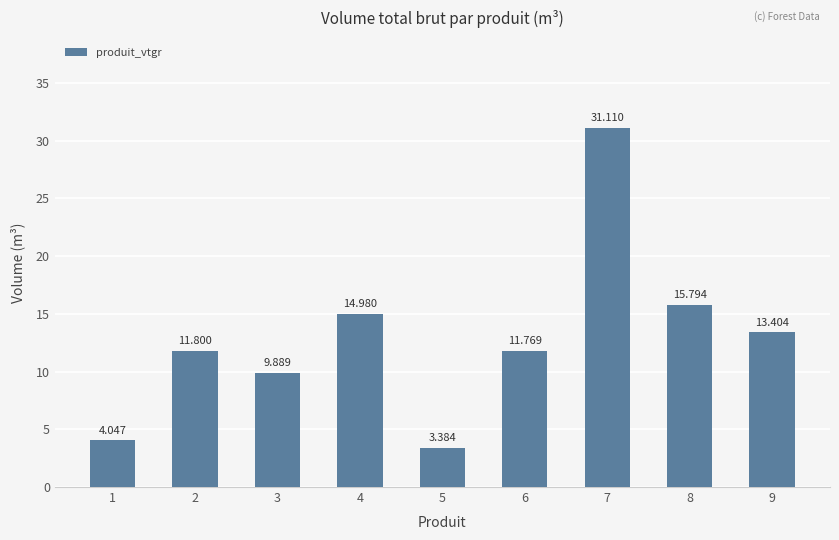

What is the value of the 5th bar from the left?

3.4